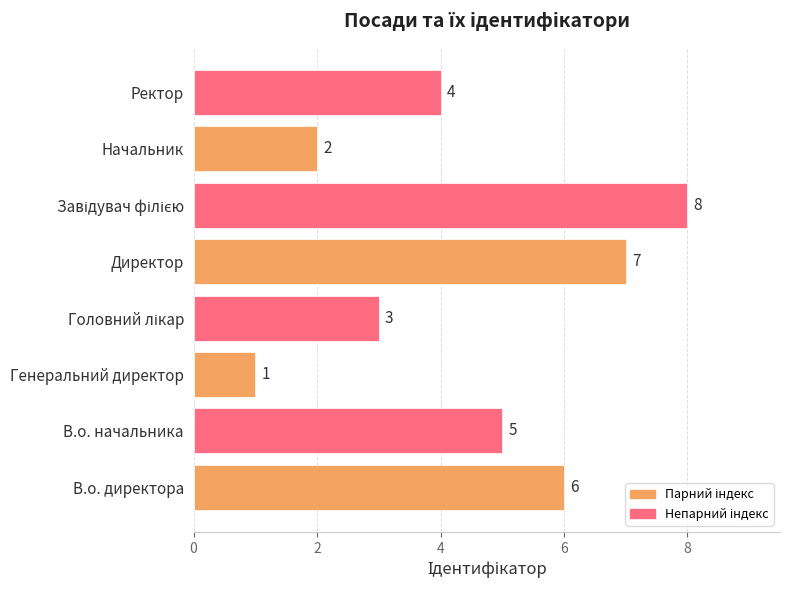

Approximately how many times larger is the value at В.о. начальника compared to Генеральний директор?

5.0